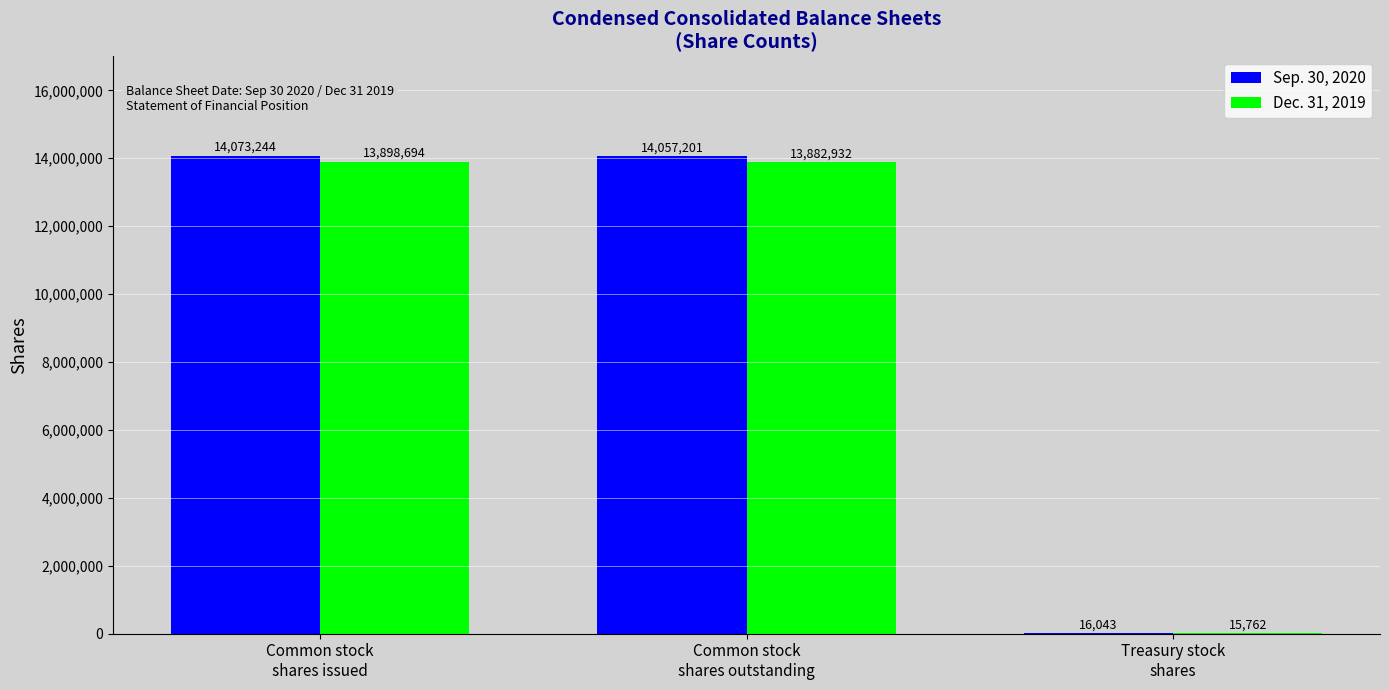

Count the number of data series in this chart.

2